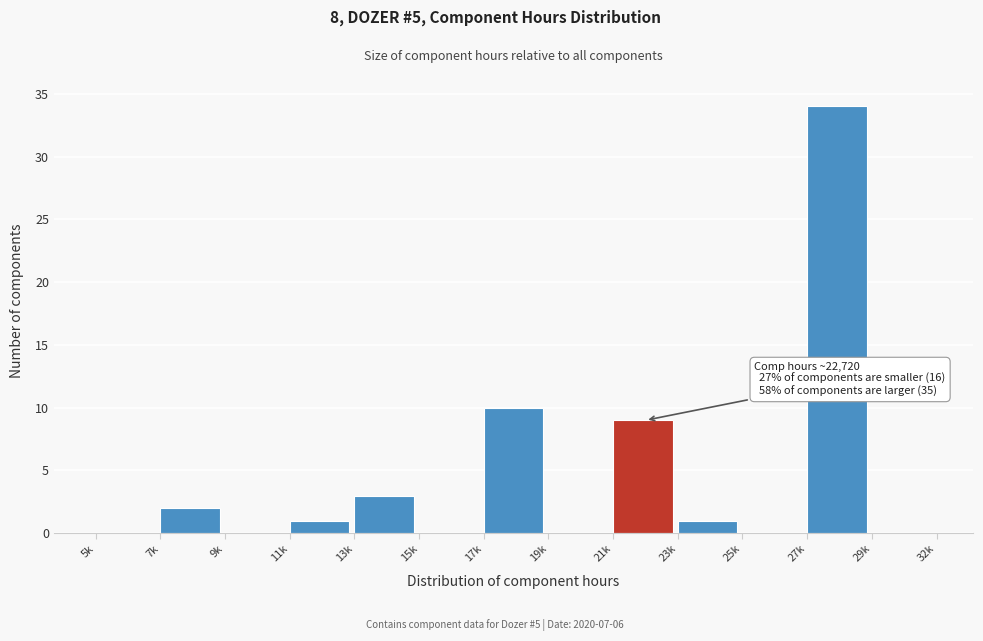

Reading left to right, transcribe all the data shown in this chart.

5k=0	7k=2	9k=0	11k=1	13k=3	15k=0	17k=10	19k=0	21k=9	23k=1	25k=0	27k=34	29k=0